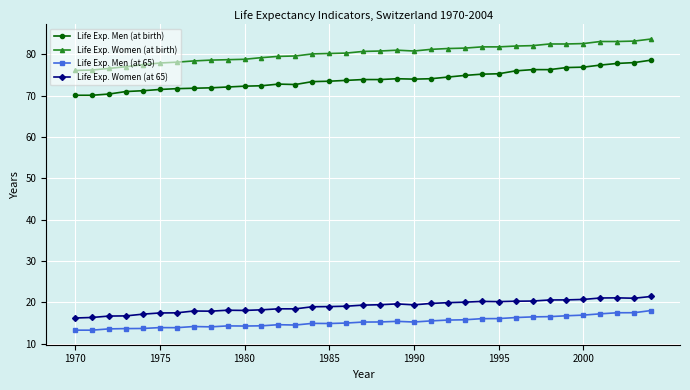

How many series are shown in this chart?

4